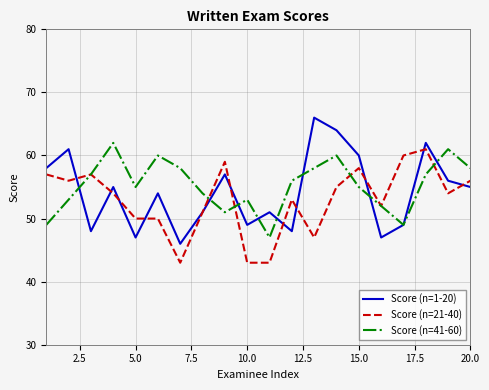

What is the minimum value shown in the chart?

43